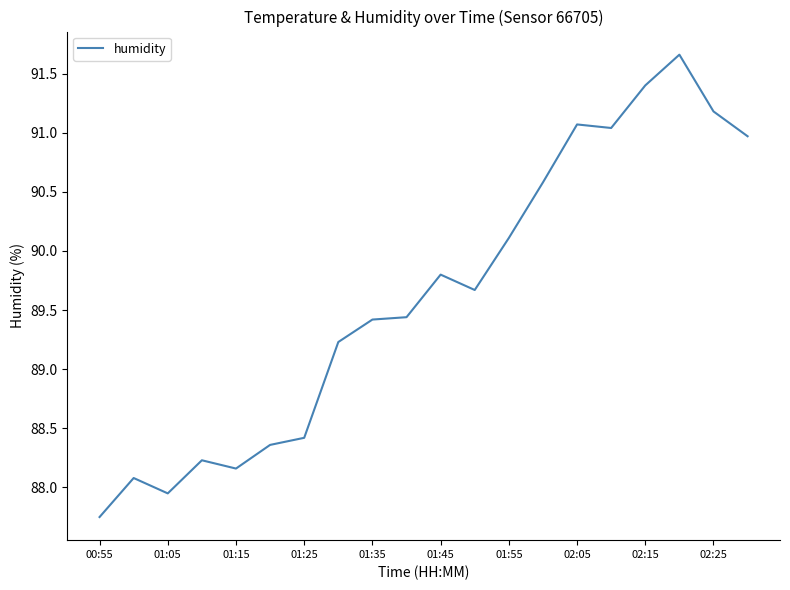

What is the greatest value displayed?

91.7